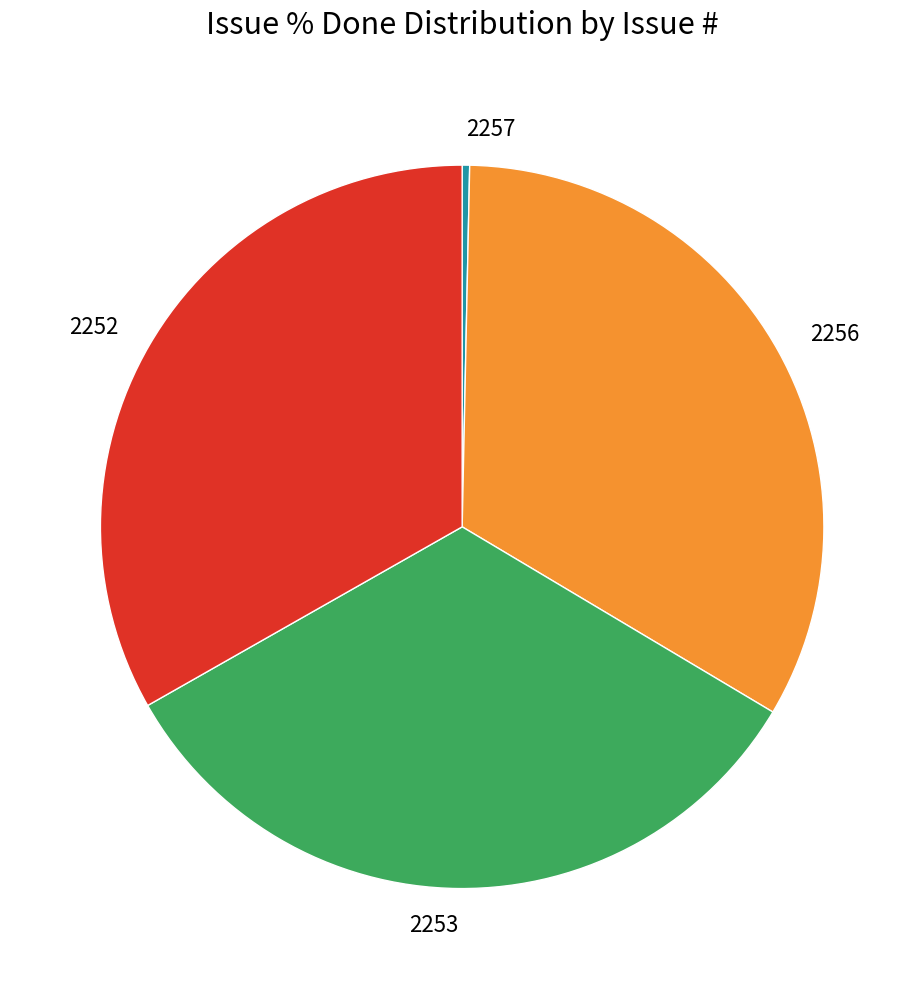

Is it true that 2257 is 11% of the pie?

False